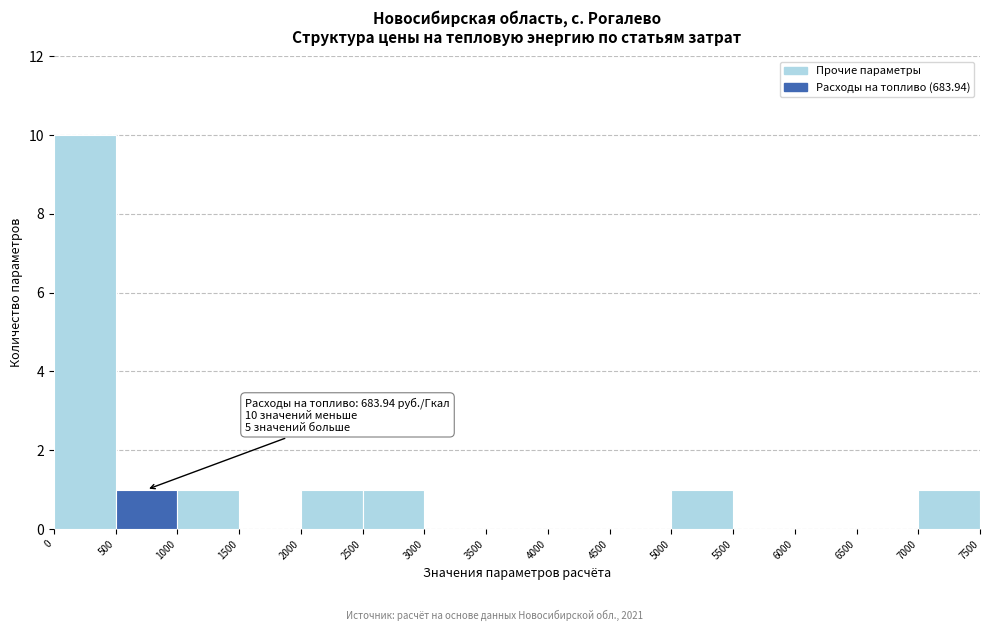

Which range on the x-axis has the tallest bar?

0 to 500